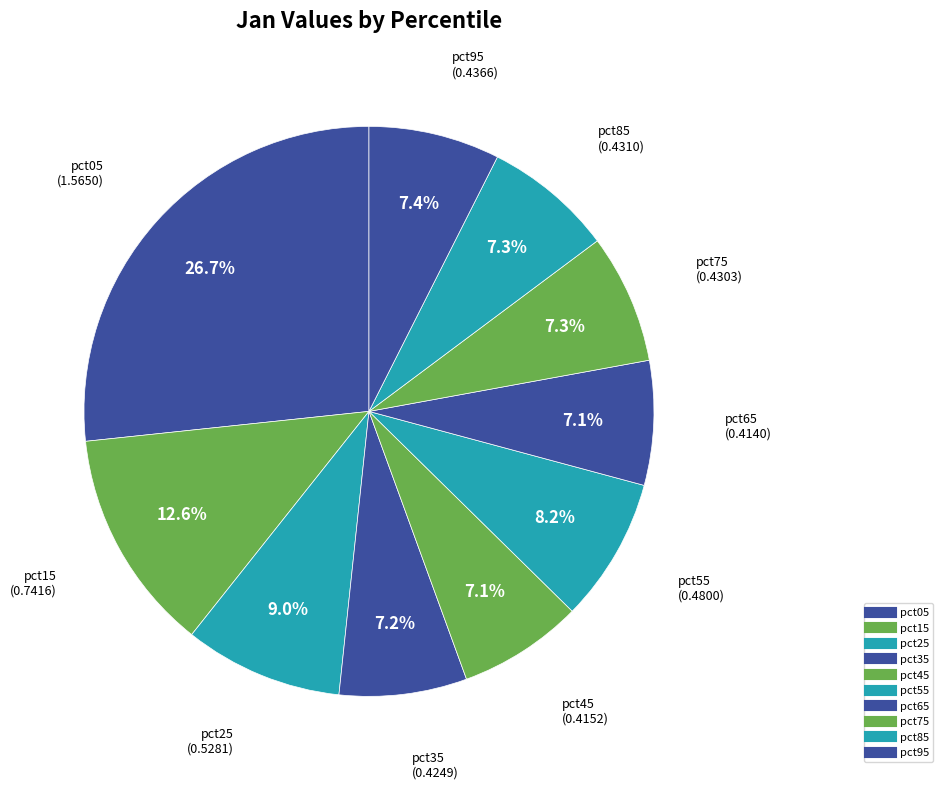

Count the number of slices in the pie.

10